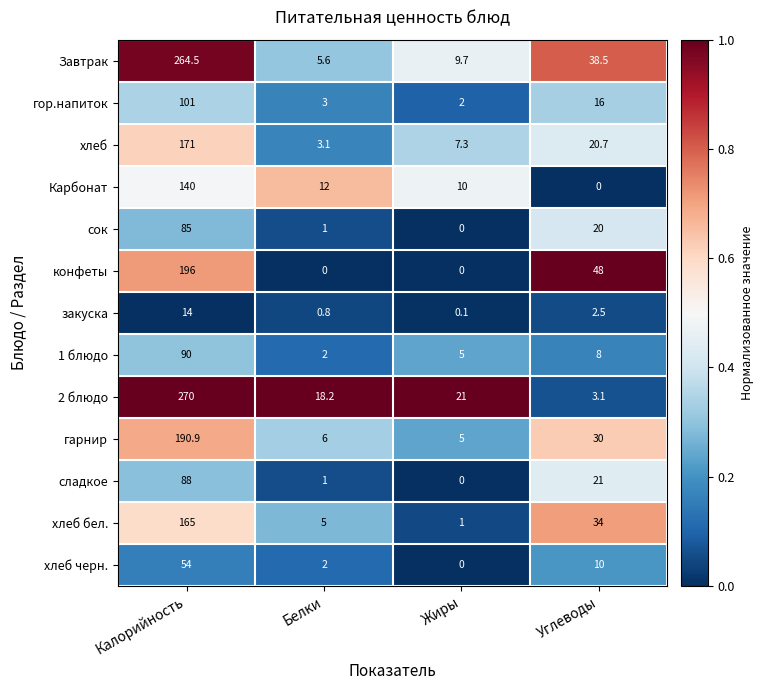

What is the difference between the хлеб values at Белки and Калорийность?

167.9